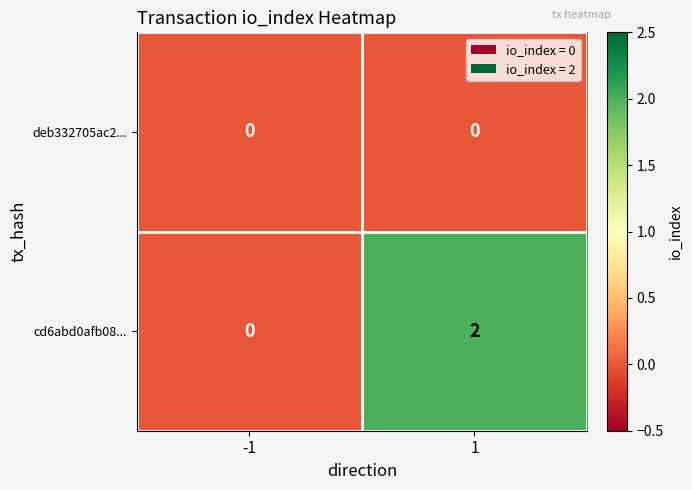

Reading left to right, what are all the values shown in this chart?

deb332705ac2...: -1=0	1=0
cd6abd0afb08...: -1=0	1=2